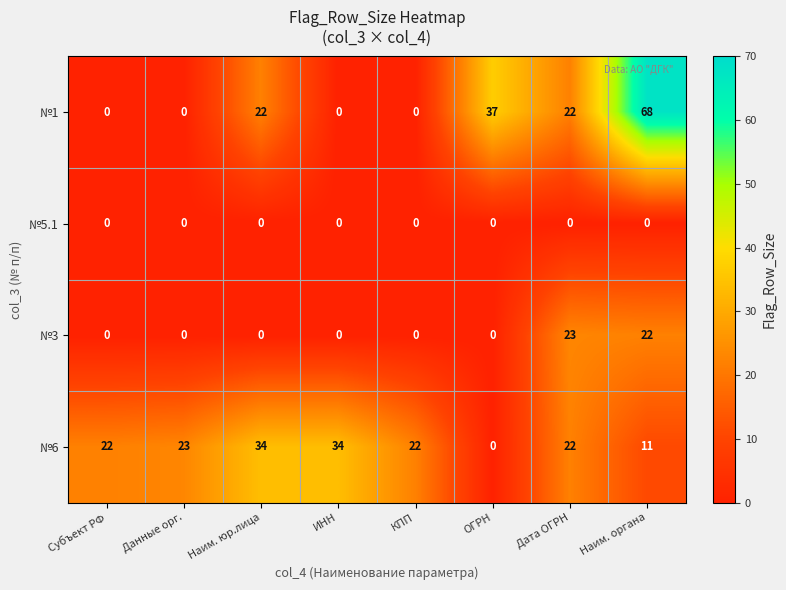

Between ИНН and ОГРН, which series saw the biggest shift?

№1